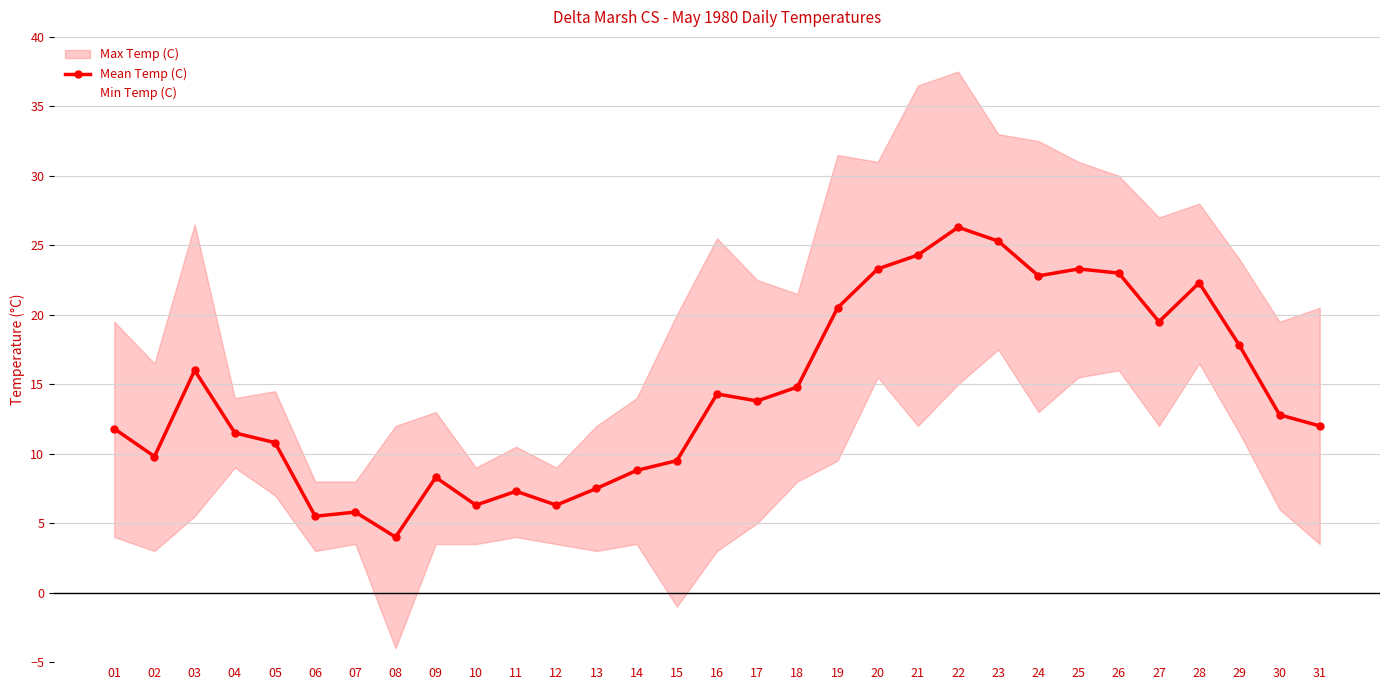

What is the value of the 23rd point from the left?

25.3